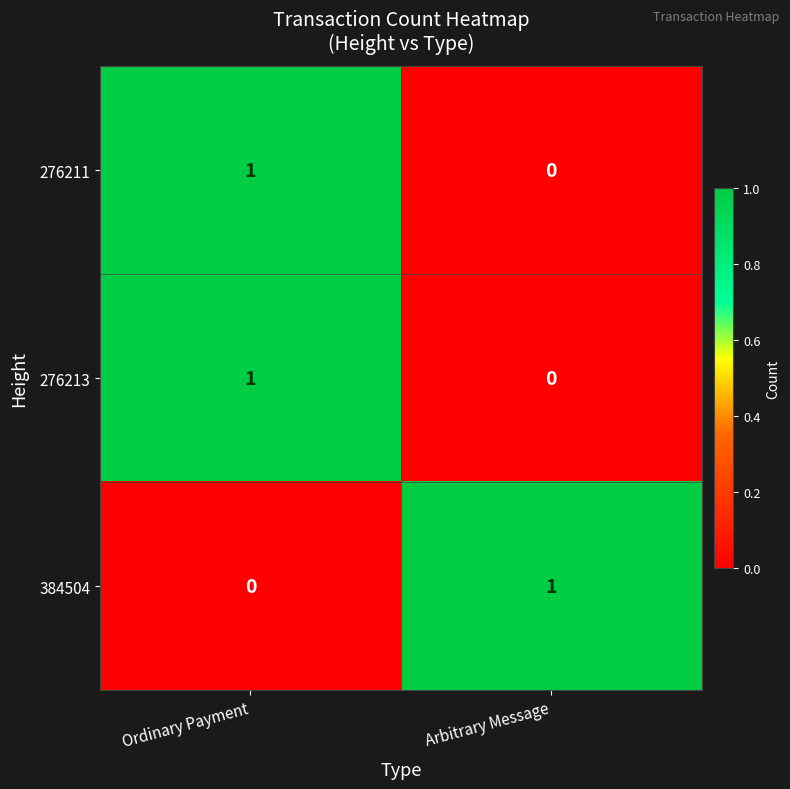

Reading right to left, what are all the values shown in this chart?

276211: 0	1
276213: 0	1
384504: 1	0